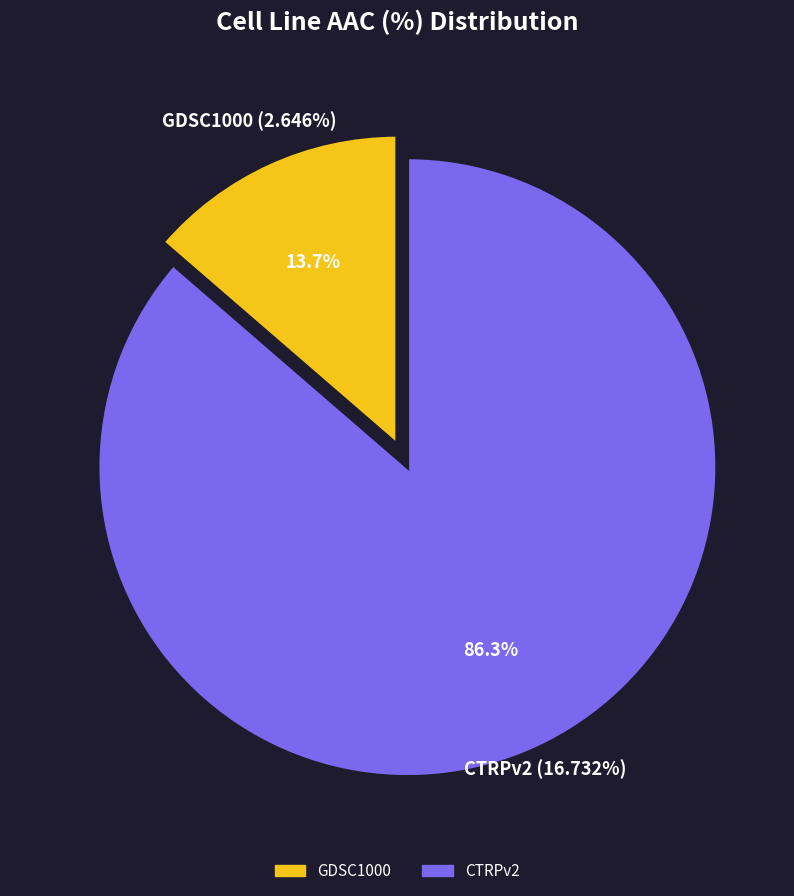

Which slice is the smallest?

GDSC1000